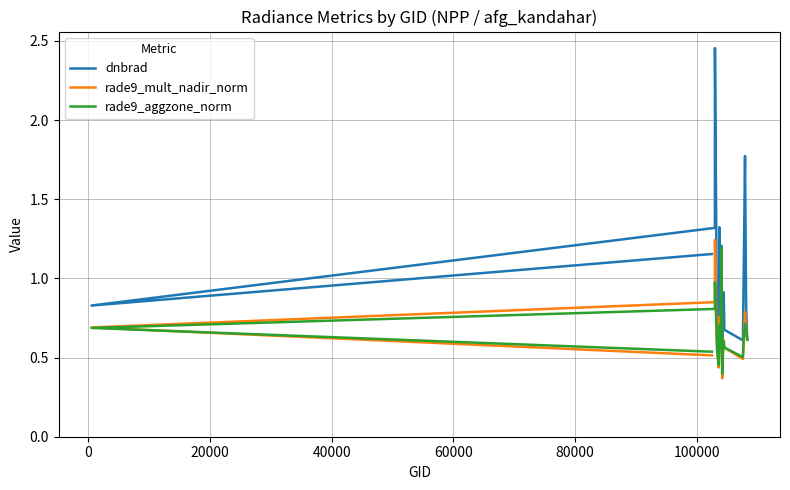

Is the value of rade9_aggzone_norm at 17 greater than the value of dnbrad at 0?

No